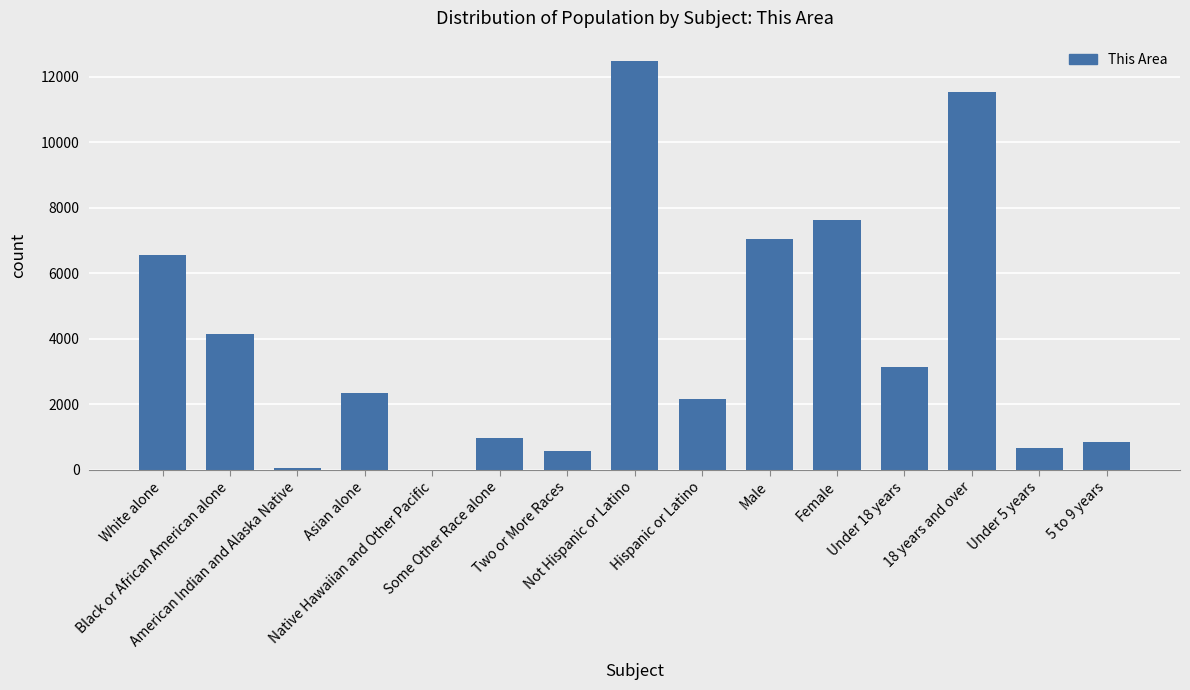

What is the sum of all values?

60113